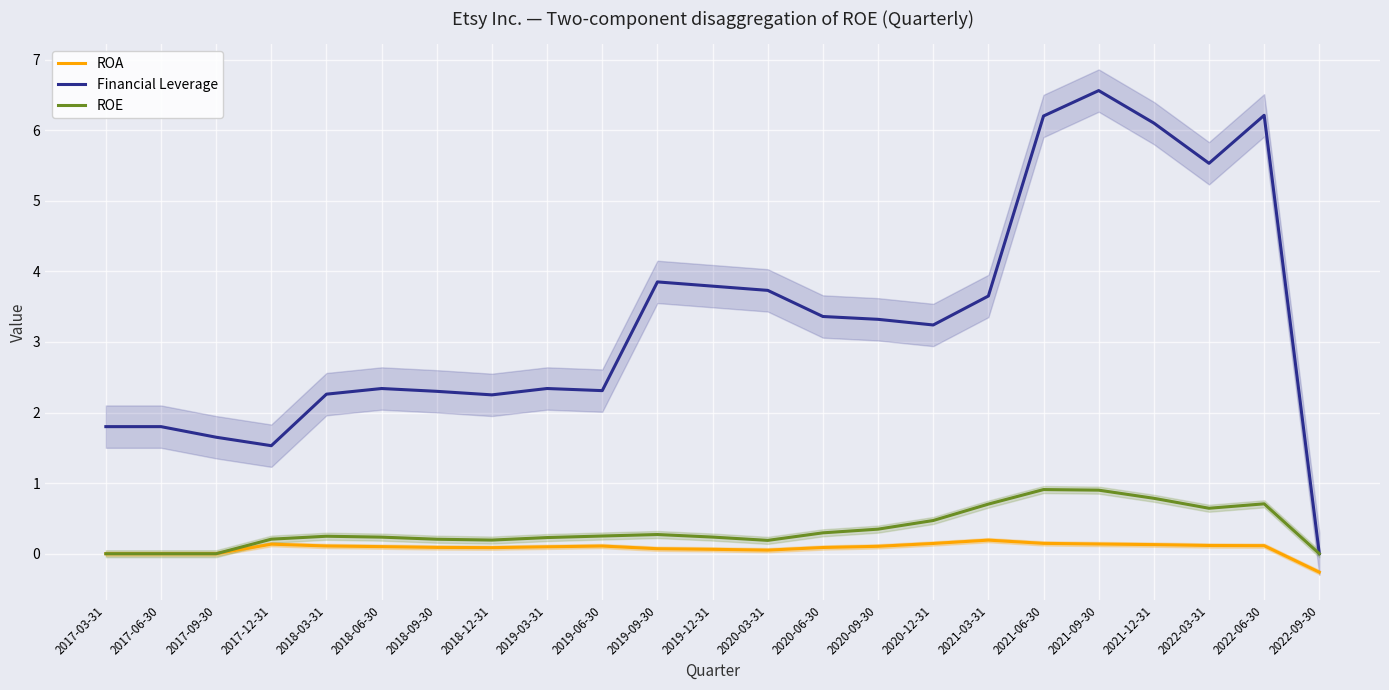

What is the sum of the ROA values at 2019-06-30 and 2019-09-30?

0.2